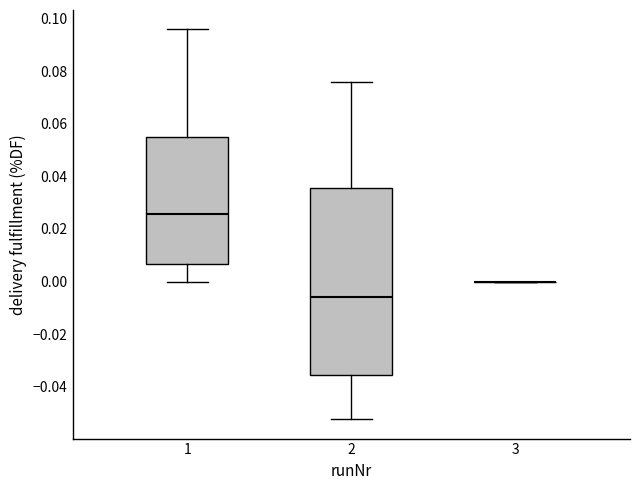

Reading left to right, transcribe this box plot: for each box, give where its median line is, the range the box spans, and where its two whiskers end, as read against the y-axis. The values are not printed on the chart, so give them approximately, as read against the axis.

1: median 0.026, box 0.006 to 0.054, whiskers 0.000 to 0.096
2: median -0.006, box -0.036 to 0.036, whiskers -0.052 to 0.076
3: box collapsed to a line at 0.000, whiskers 0.000 to 0.000